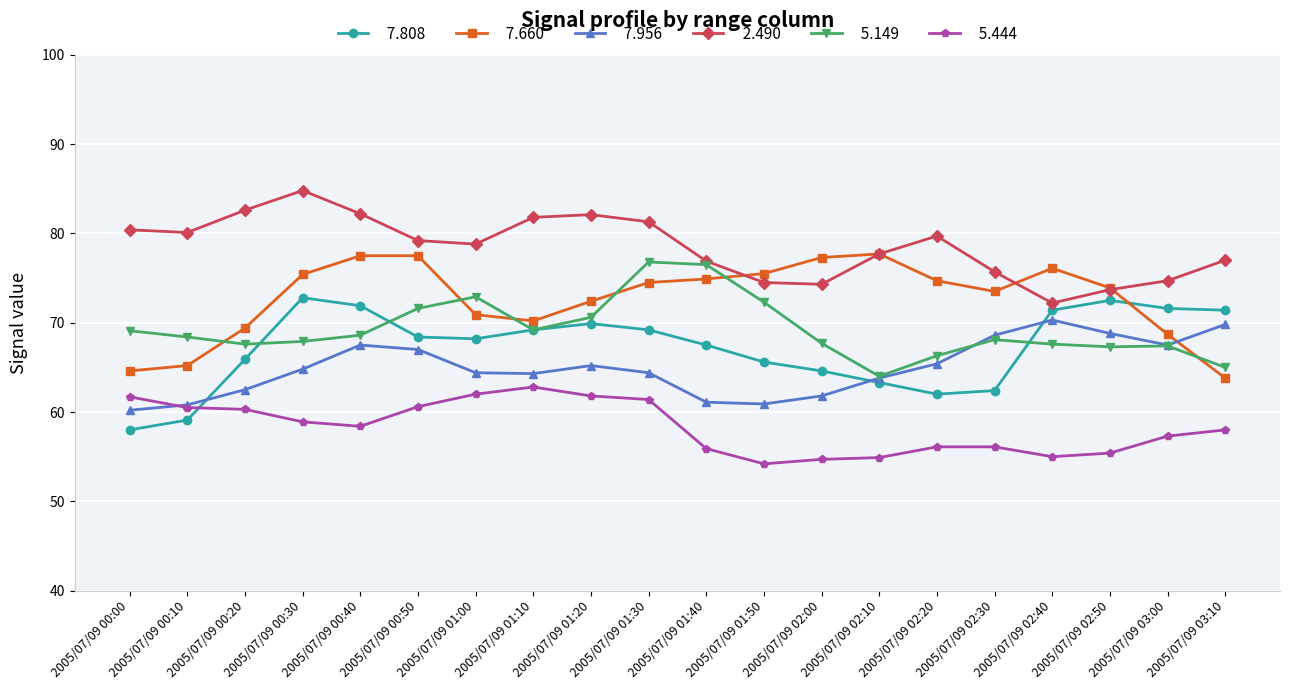

What is the minimum value shown in the chart?

54.2